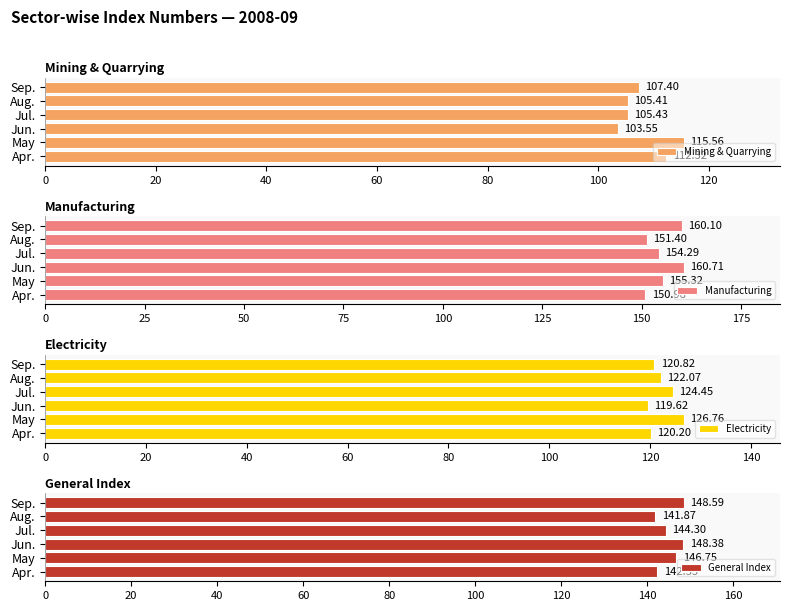

True or false: Mining & Quarrying has a value of 103.5 at Jun..

True